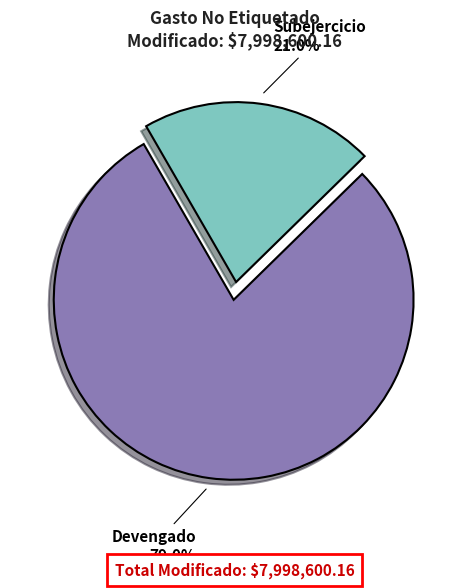

True or false: Devengado accounts for 71% of the total.

False